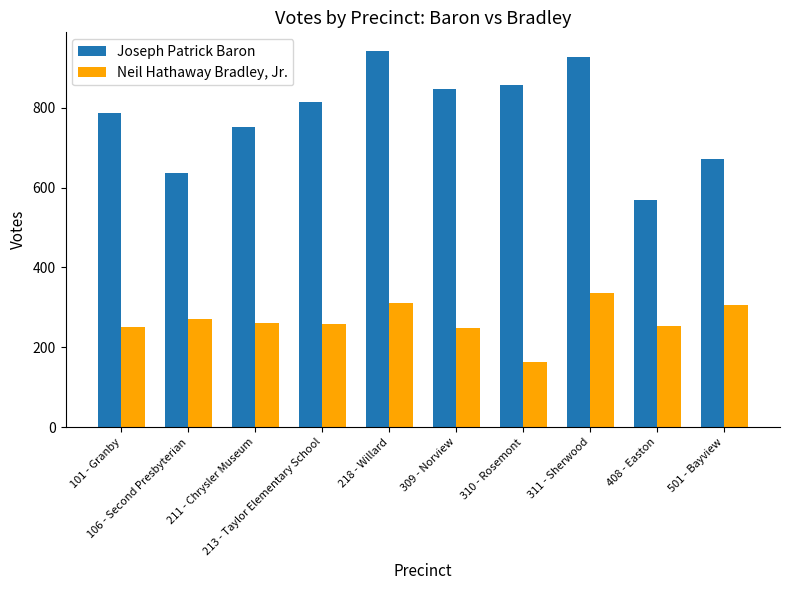

What is the difference between the second highest and second lowest values in the Neil Hathaway Bradley, Jr. series?

63